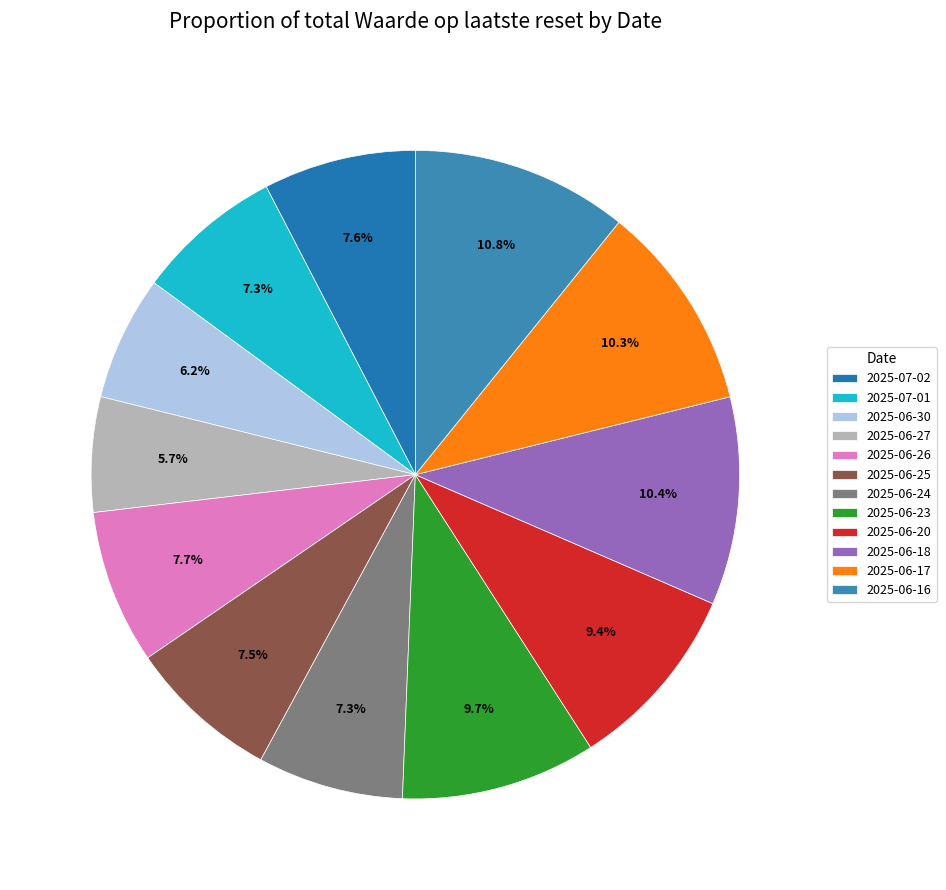

To the nearest percent, what portion does 2025-06-18 represent?

10%